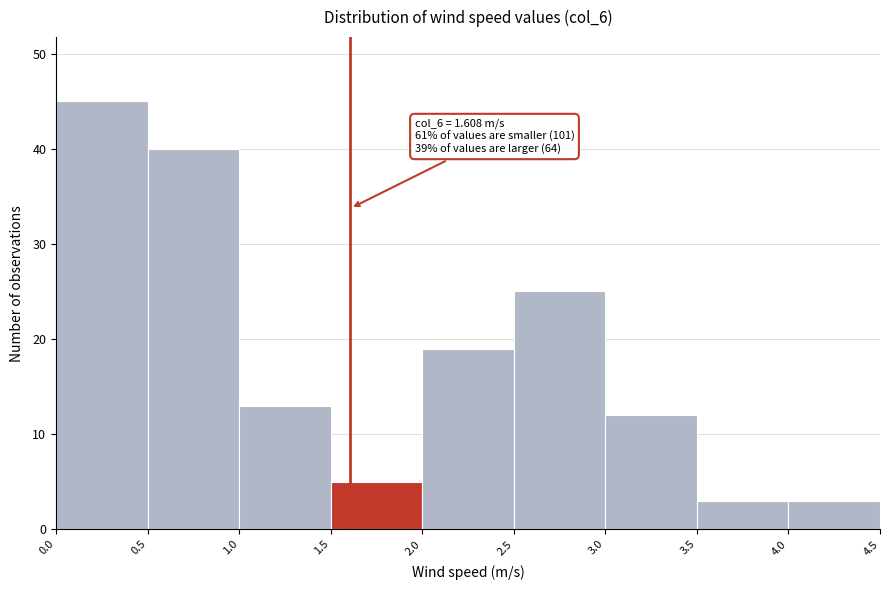

Over which range of the x-axis is the bar tallest?

0.0 to 0.5